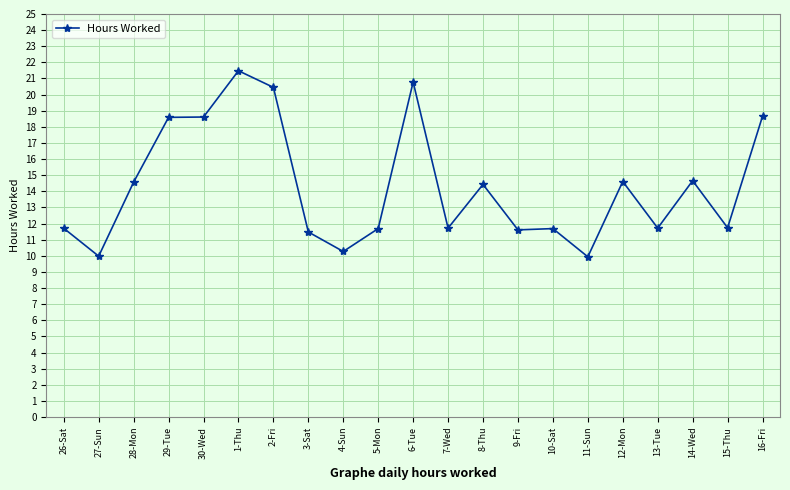

Between 16-Fri and 8-Thu, which is larger?

16-Fri